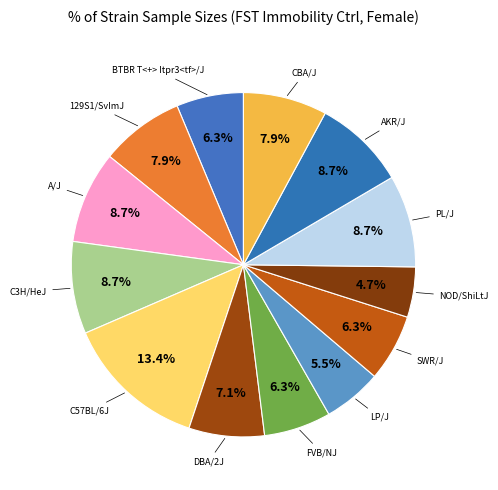

How many segments does this pie chart have?

13